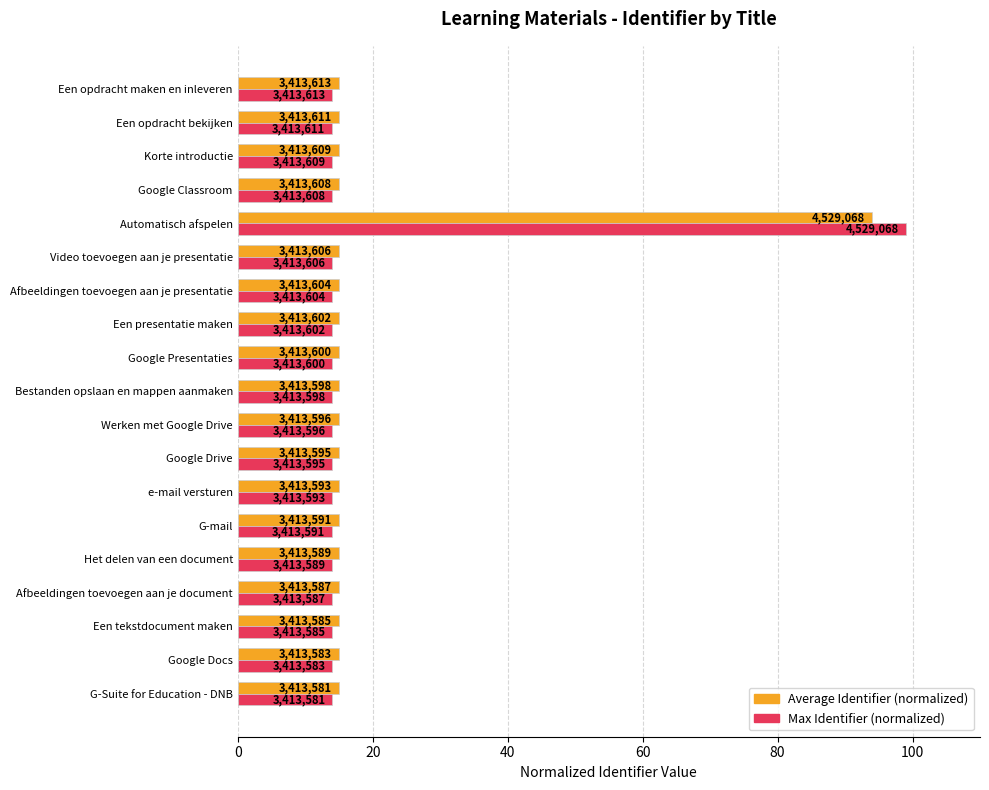

What are all the series names shown in the legend?

Average Identifier (normalized), Max Identifier (normalized)